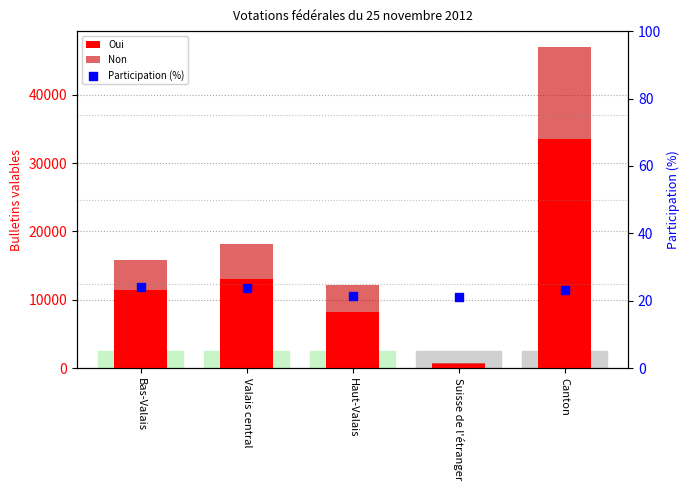

Which series reaches the maximum Y coordinate?

Oui